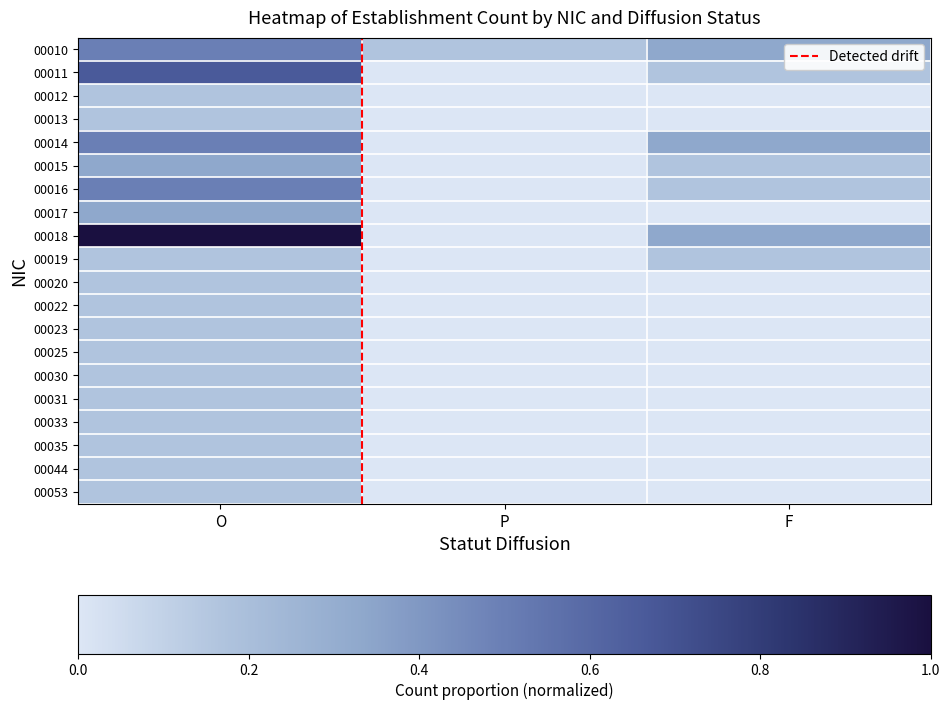

What is the difference between the highest and lowest values at P?

0.2